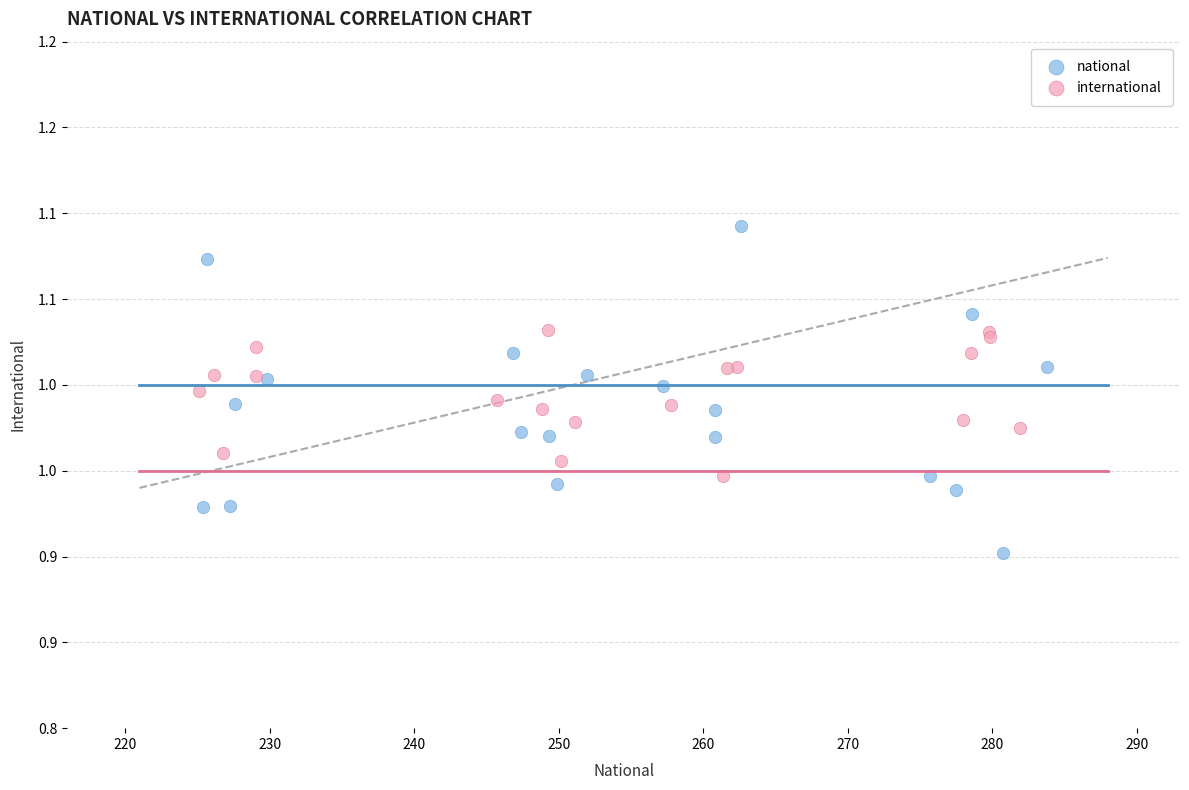

Which series contains the highest Y value?

national